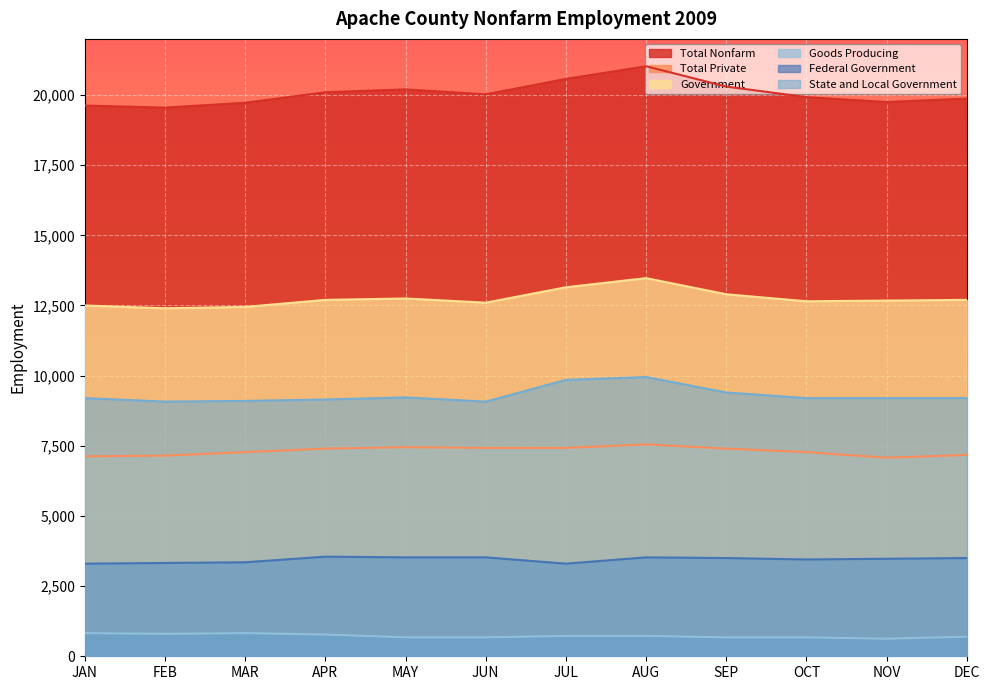

What is the highest value of the Goods Producing series?

825